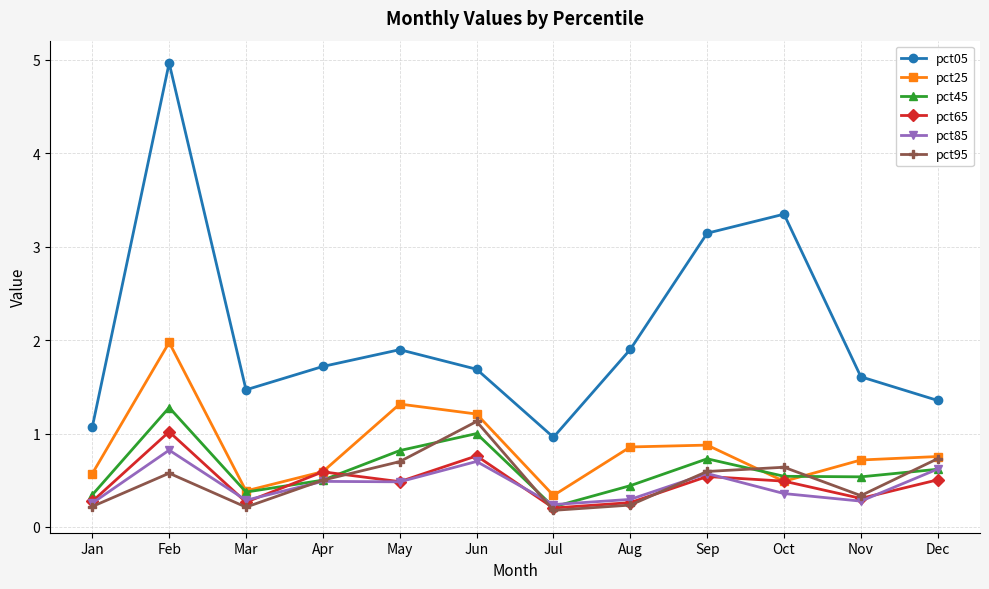

Count the pct95 values in the range 0 to 1.

11